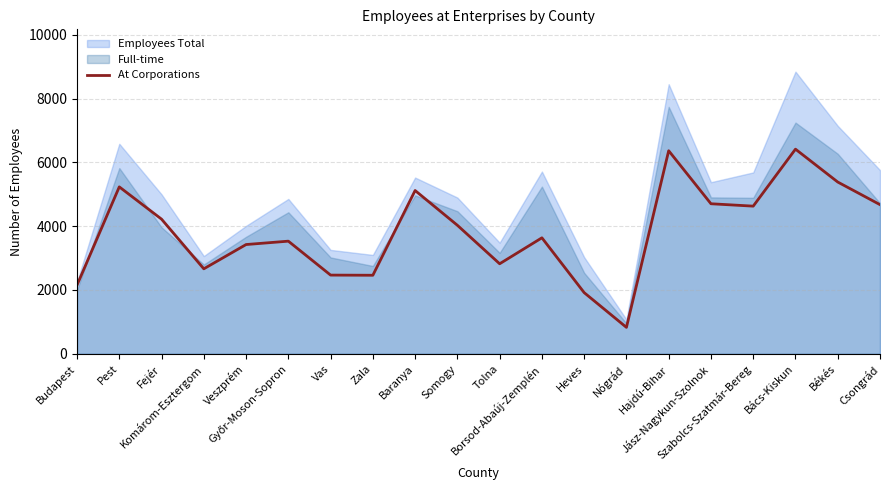

What is the sum of all values?

76682